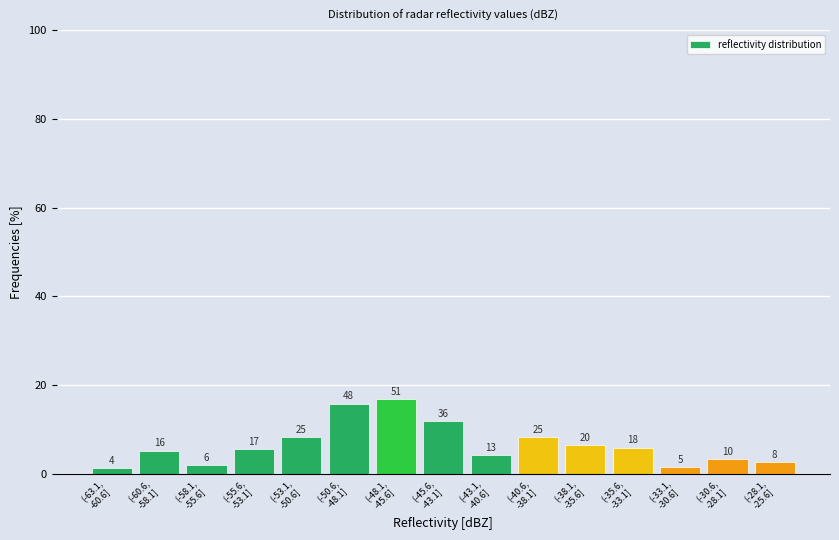

Are the bars horizontal?

No